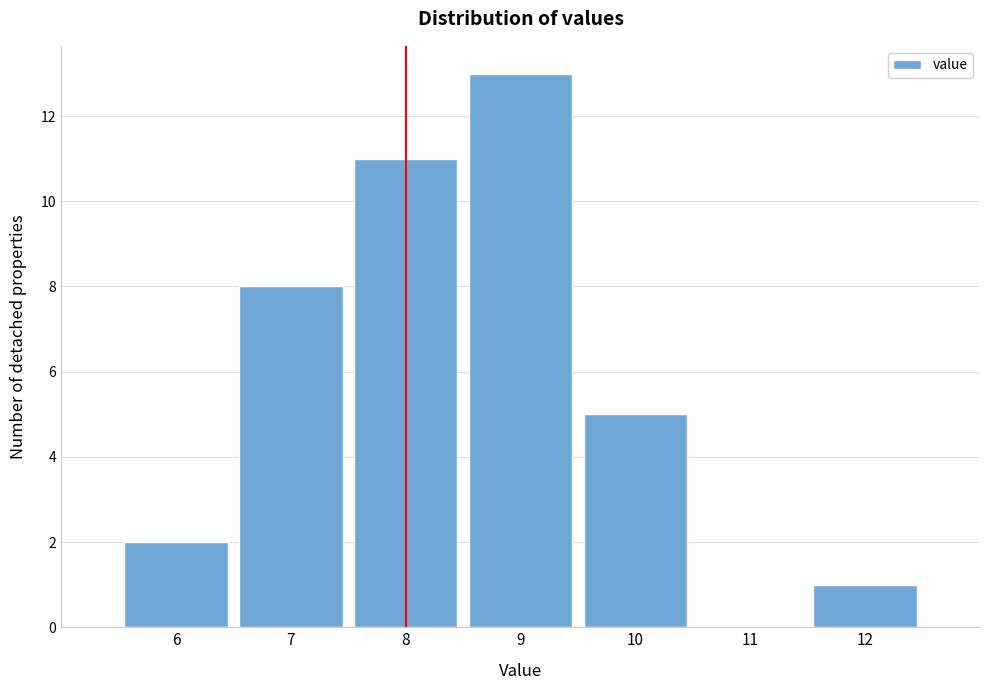

Reading left to right, list every bar in this chart as the range it spans on the x-axis followed by its height. The values are not printed on the chart, so give them approximately, as read against the axis.

5.5 to 6.5: 2
6.5 to 7.5: 8
7.5 to 8.5: 11
8.5 to 9.5: 13
9.5 to 10.5: 5
10.5 to 11.5: 0
11.5 to 12.5: 1